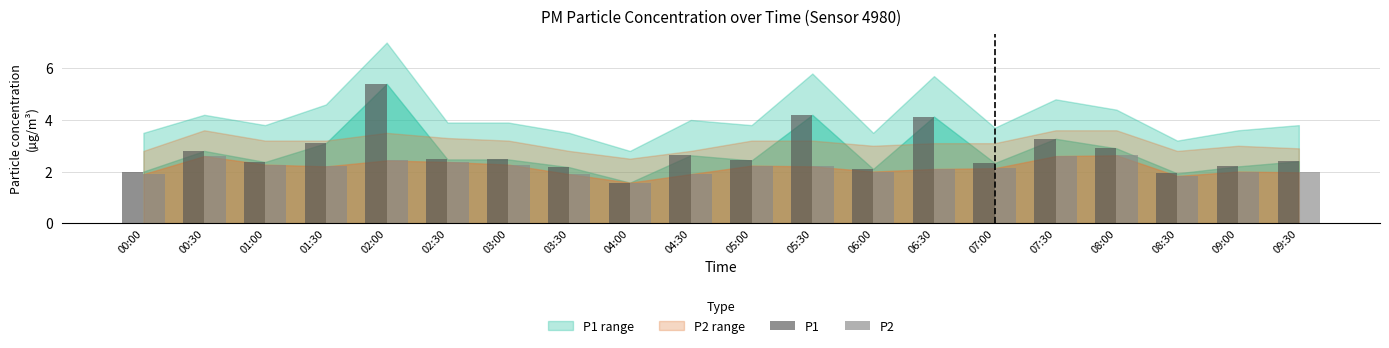

What is the difference between the highest and lowest values at 00:00?

0.1